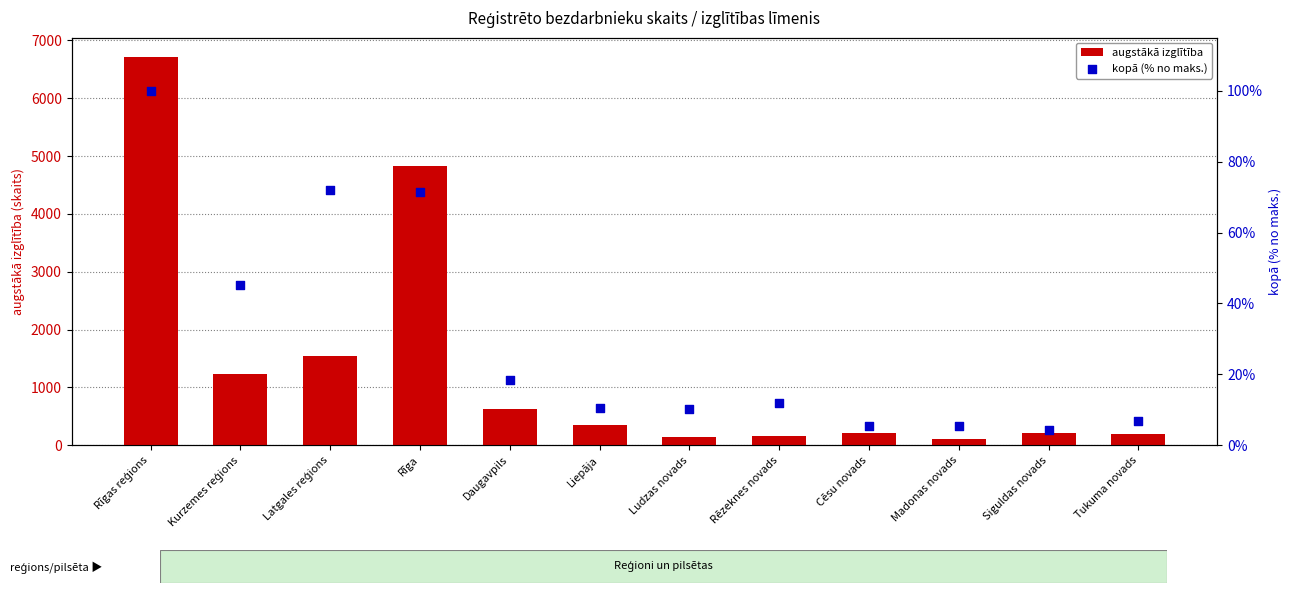

At how many categories does at least one series exceed 3232?

2